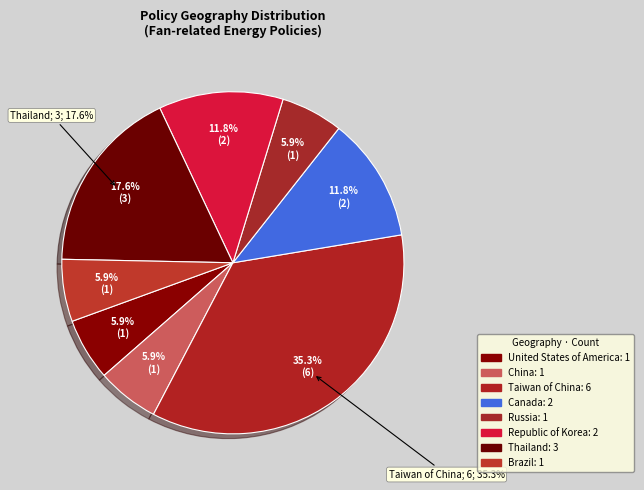

Is it true that Canada is 21% of the pie?

False